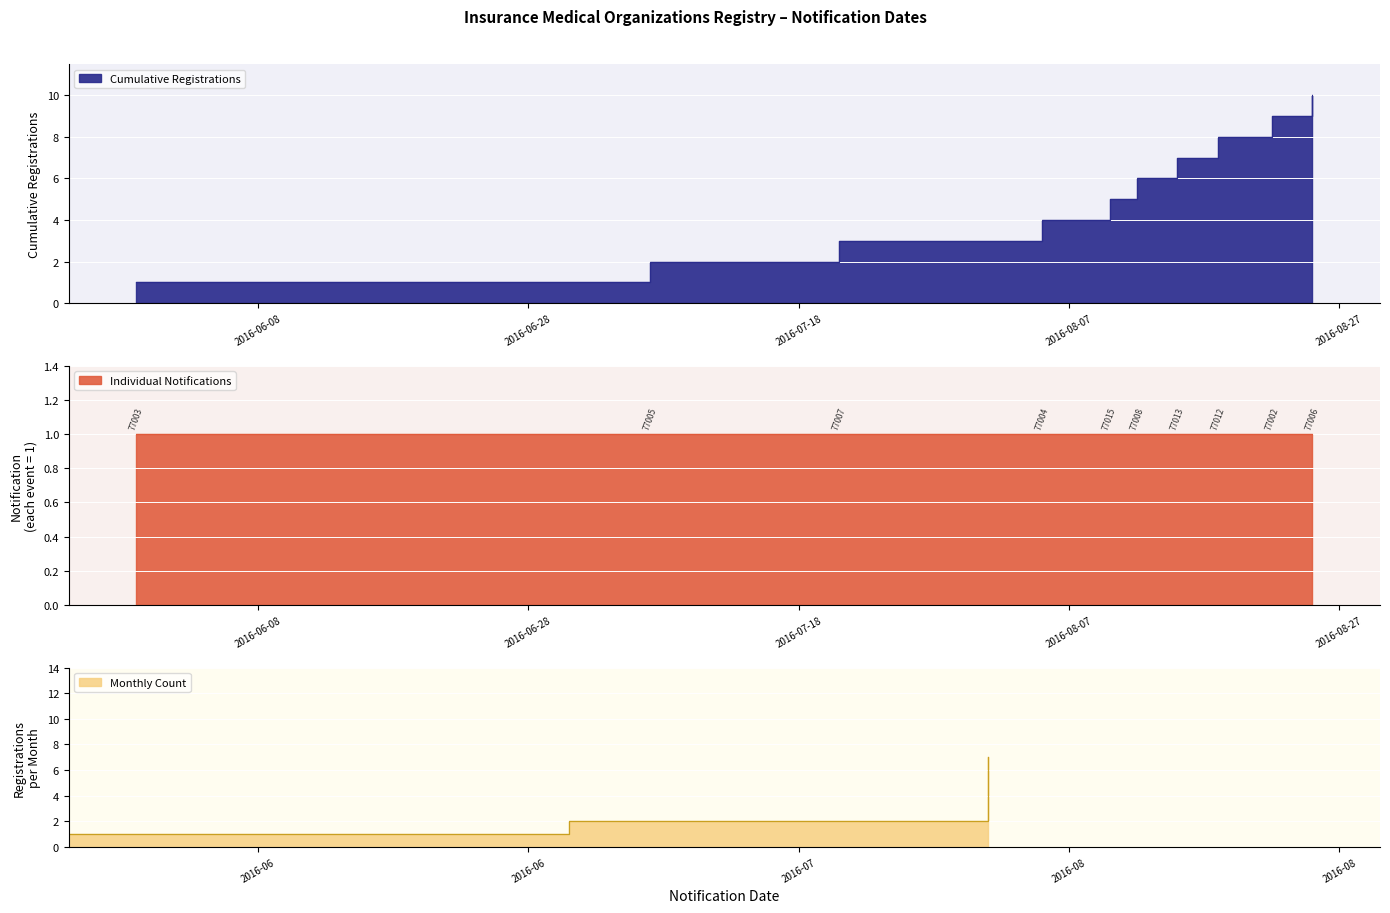

Rank the categories by value from highest to lowest.

2016-08-25, 2016-08-22, 2016-08-18, 2016-08-15, 2016-08-12, 2016-08-10, 2016-08-05, 2016-07-21, 2016-07-07, 2016-05-30